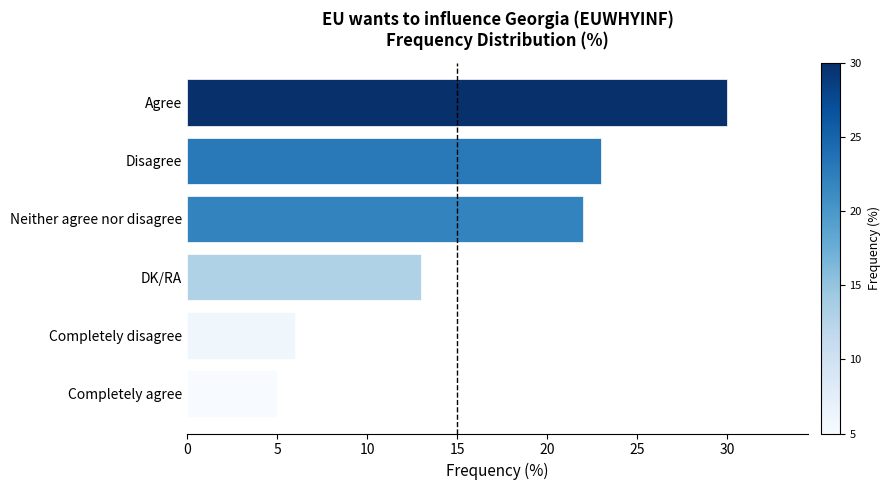

Between Neither agree nor disagree and Disagree, which is larger?

Disagree